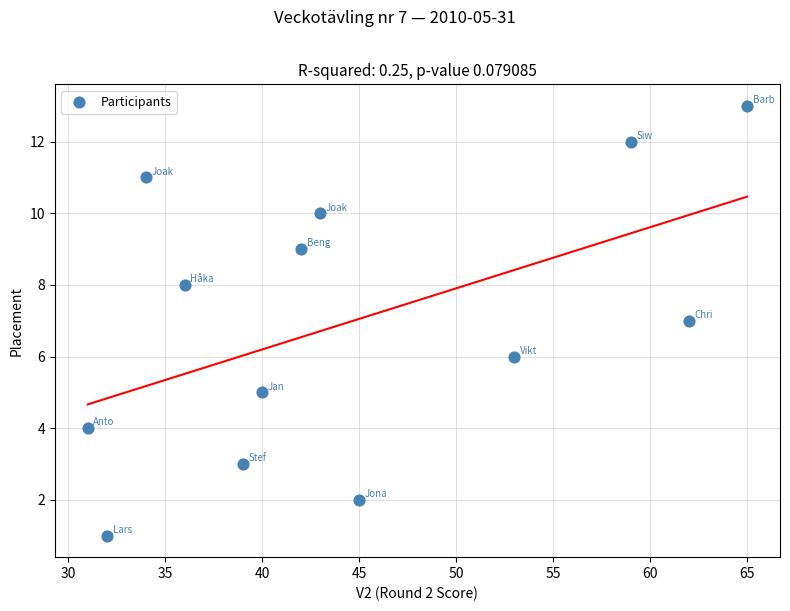

What is the range of Y values (max minus min)?

12